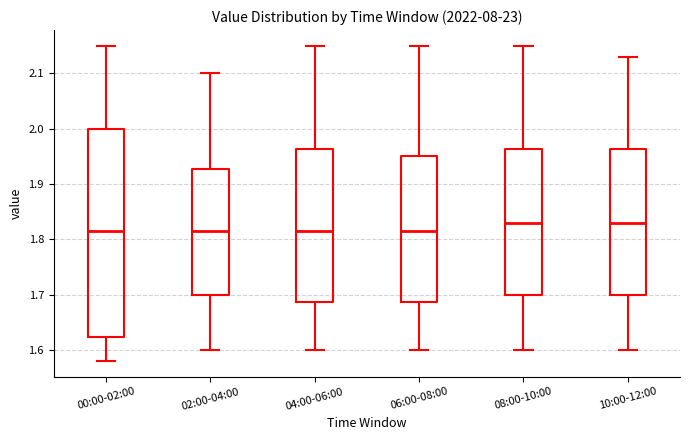

Reading left to right, transcribe this box plot: for each box, give where its median line is, the range the box spans, and where its two whiskers end, as read against the y-axis. The values are not printed on the chart, so give them approximately, as read against the axis.

00:00-02:00: median 1.82, box 1.62 to 2.00, whiskers 1.58 to 2.15
02:00-04:00: median 1.82, box 1.70 to 1.93, whiskers 1.60 to 2.10
04:00-06:00: median 1.82, box 1.69 to 1.96, whiskers 1.60 to 2.15
06:00-08:00: median 1.82, box 1.69 to 1.95, whiskers 1.60 to 2.15
08:00-10:00: median 1.83, box 1.70 to 1.96, whiskers 1.60 to 2.15
10:00-12:00: median 1.83, box 1.70 to 1.96, whiskers 1.60 to 2.13